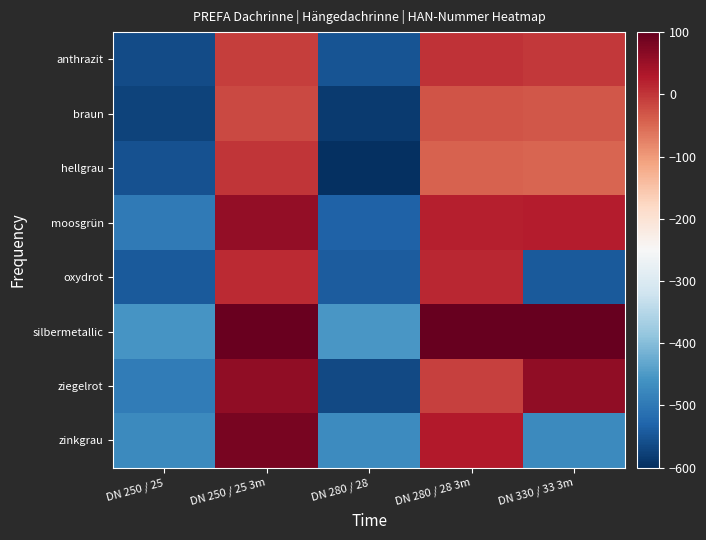

How many categories are shown in the chart?

5